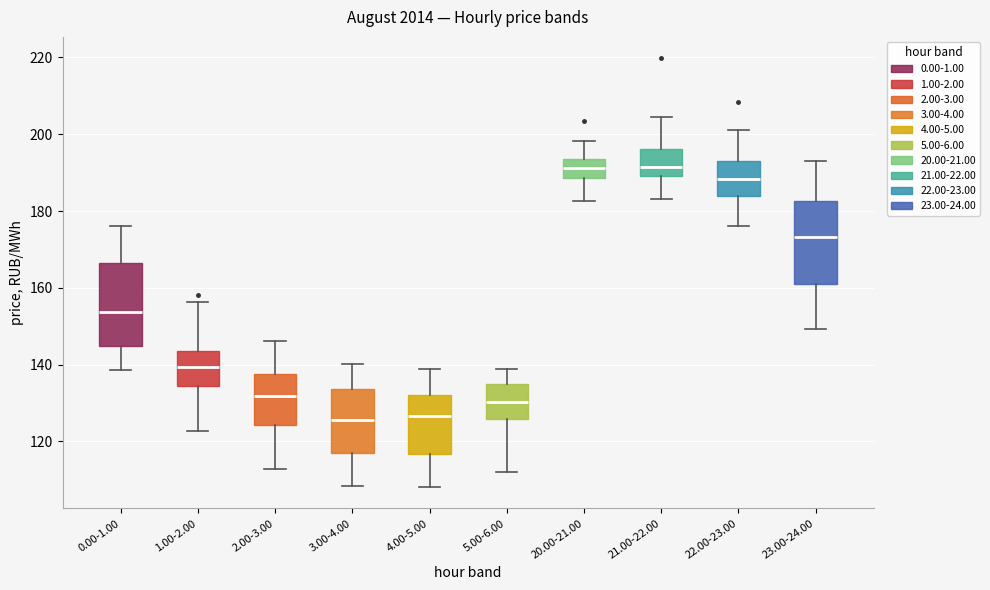

Reading left to right, read every box against the y-axis: the position of its median line, the range the box covers, and the ends of its whiskers. The values are not printed on the chart, so give them approximately, as read against the axis.

0.00-1.00: median 154, box 144 to 166, whiskers 138 to 176
1.00-2.00: median 140, box 134 to 144, whiskers 122 to 156
2.00-3.00: median 132, box 124 to 138, whiskers 112 to 146
3.00-4.00: median 126, box 116 to 134, whiskers 108 to 140
4.00-5.00: median 126, box 116 to 132, whiskers 108 to 138
5.00-6.00: median 130, box 126 to 136, whiskers 112 to 138
20.00-21.00: median 192, box 188 to 194, whiskers 182 to 198
21.00-22.00: median 192, box 190 to 196, whiskers 184 to 204
22.00-23.00: median 188, box 184 to 194, whiskers 176 to 202
23.00-24.00: median 174, box 162 to 182, whiskers 150 to 194